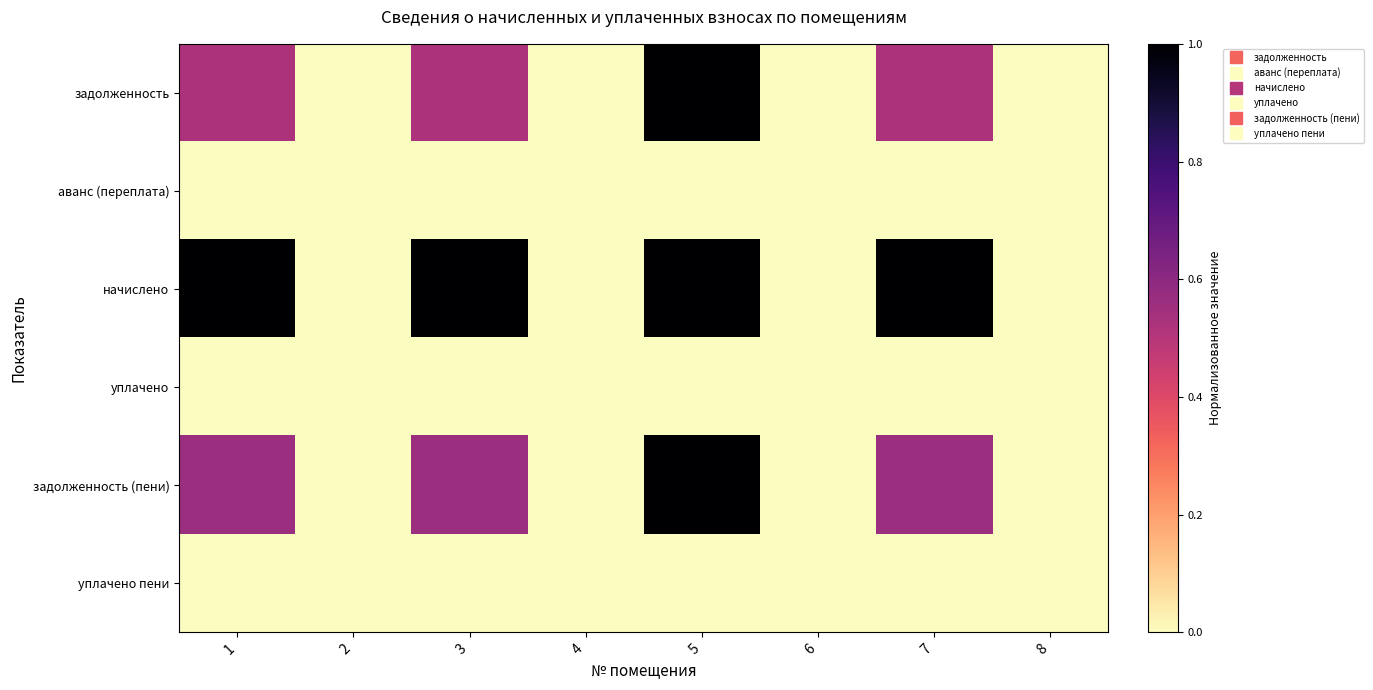

Rank the series at 5 from lowest to highest value.

аванс (переплата), уплачено, уплачено пени, задолженность, начислено, задолженность (пени)